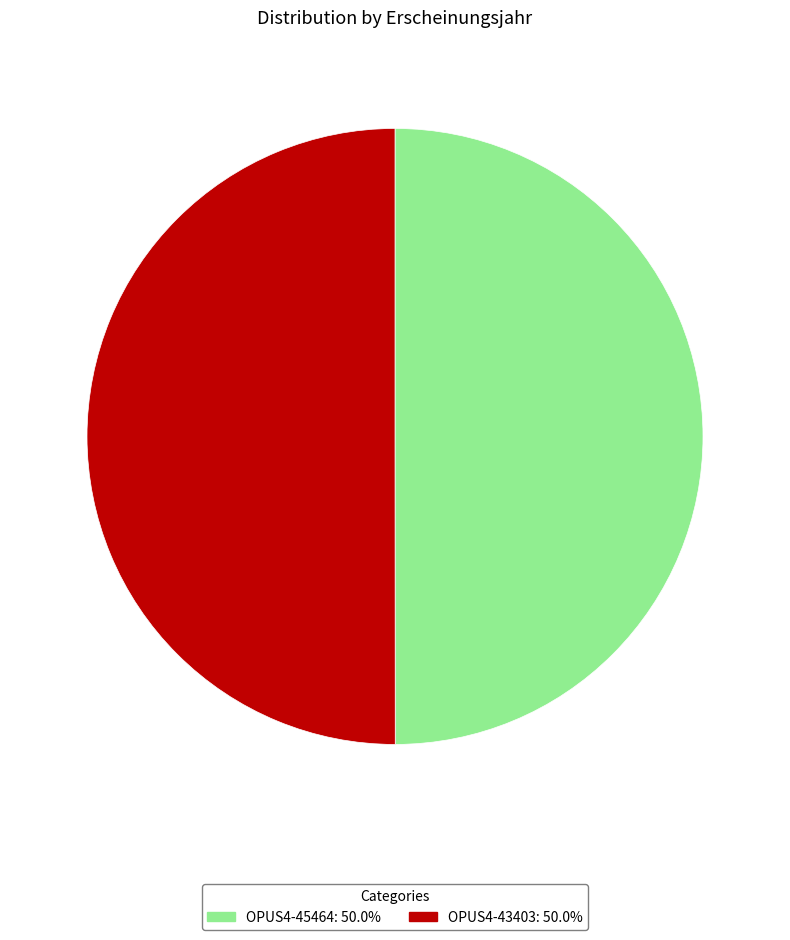

Combined, do OPUS4-45464: 50.0% and OPUS4-43403: 50.0% account for over 50%?

Yes